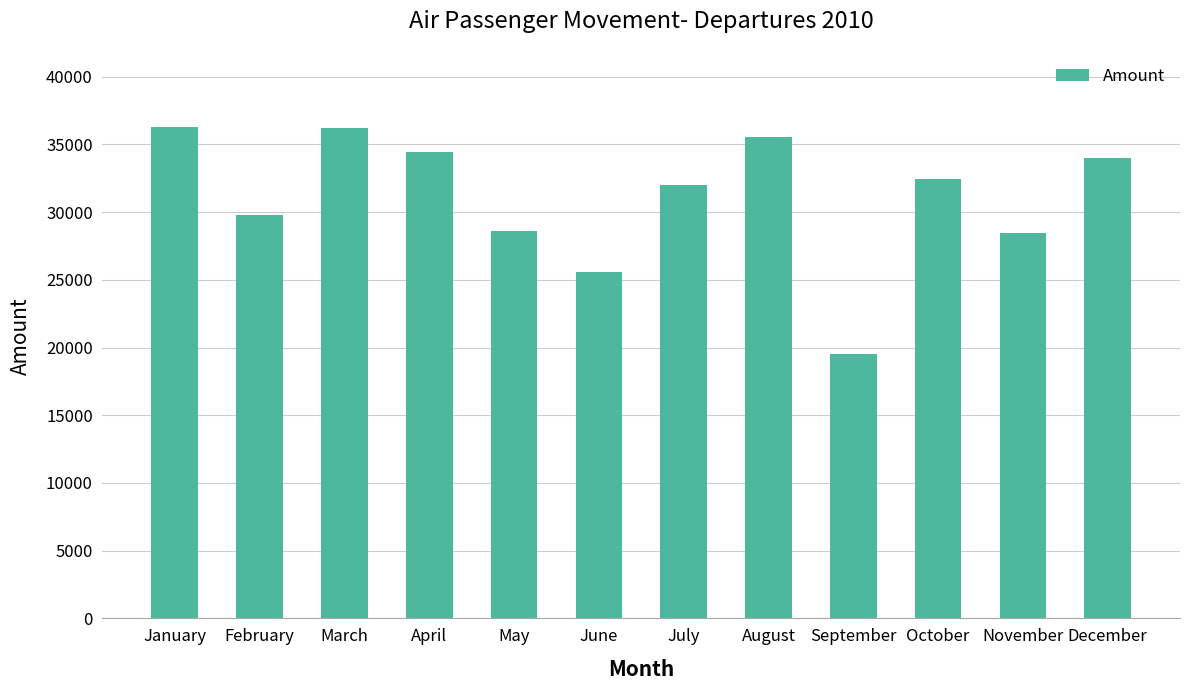

Which category has the lowest value across all series?

September